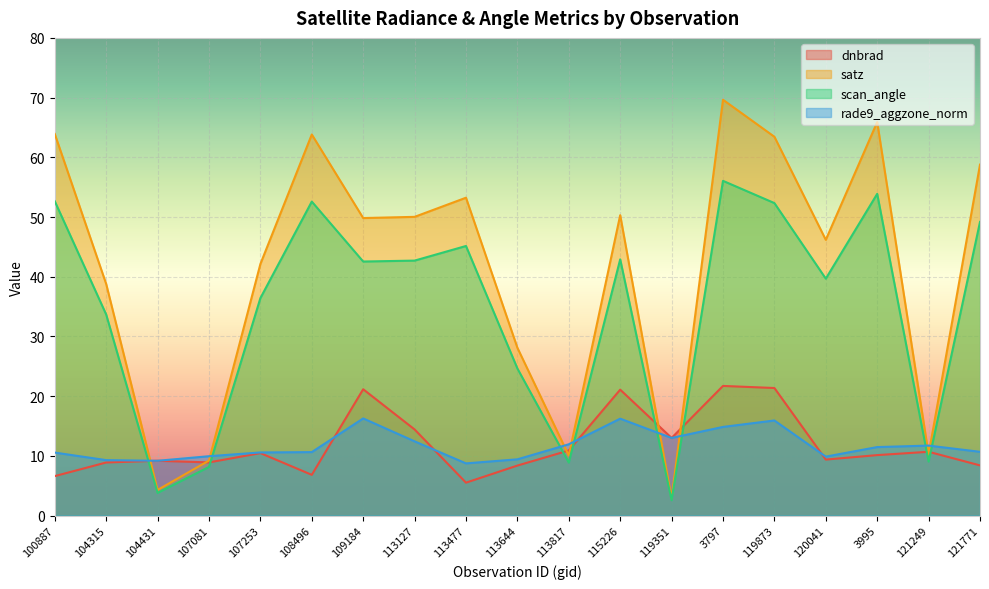

What is the sum of the rade9_aggzone_norm values at 113127 and 119351?

25.4